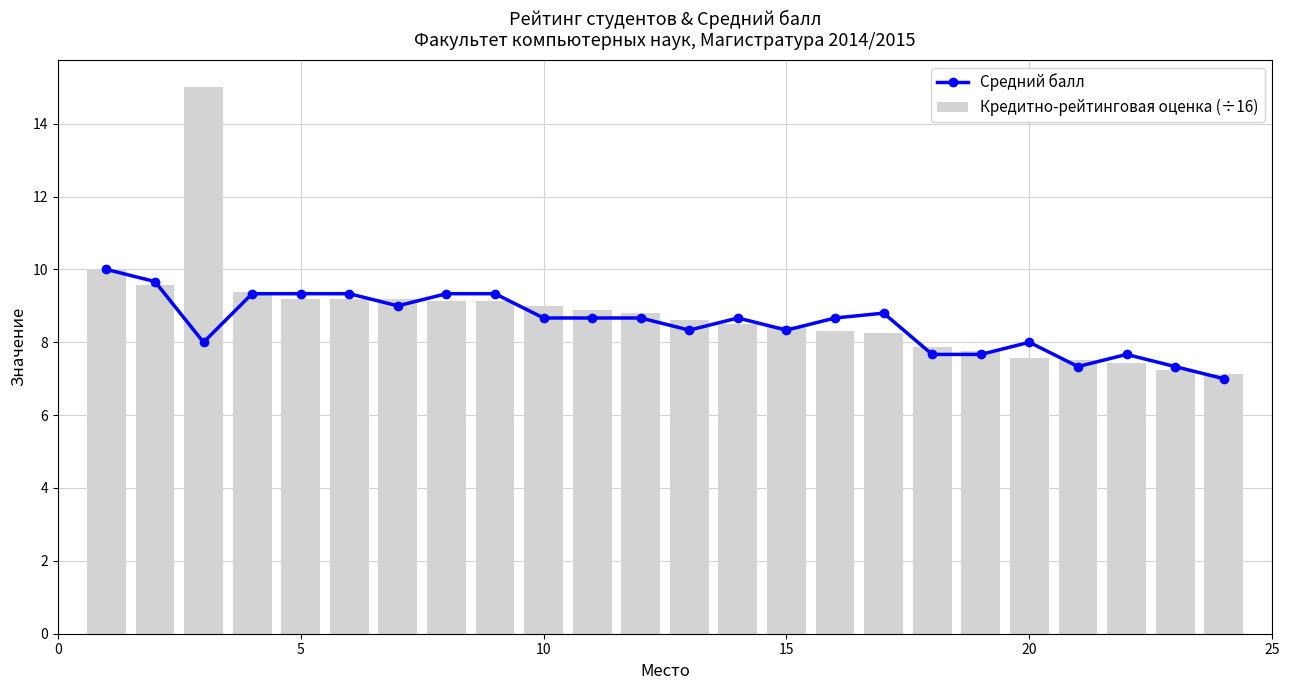

What is the average value of the Кредитно-рейтинговая оценка (÷16) series?

8.8